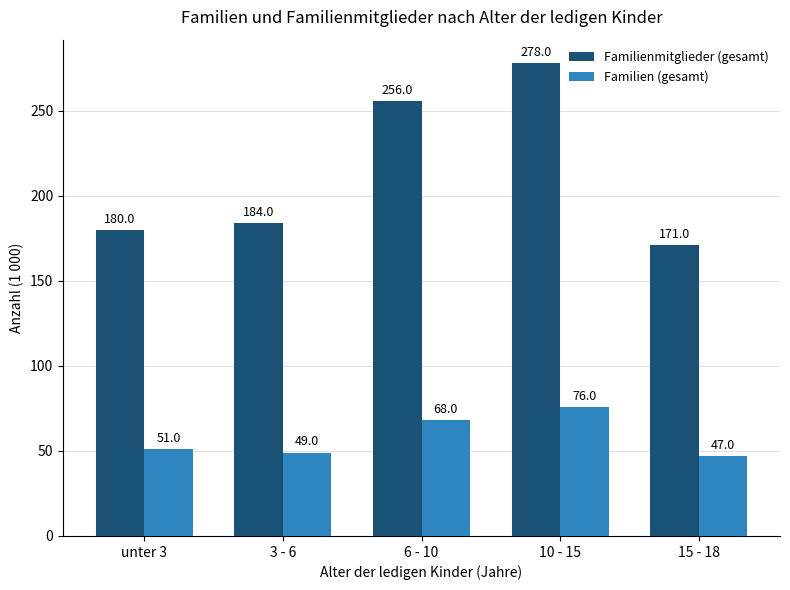

Rank the series at unter 3 from lowest to highest value.

Familien (gesamt), Familienmitglieder (gesamt)